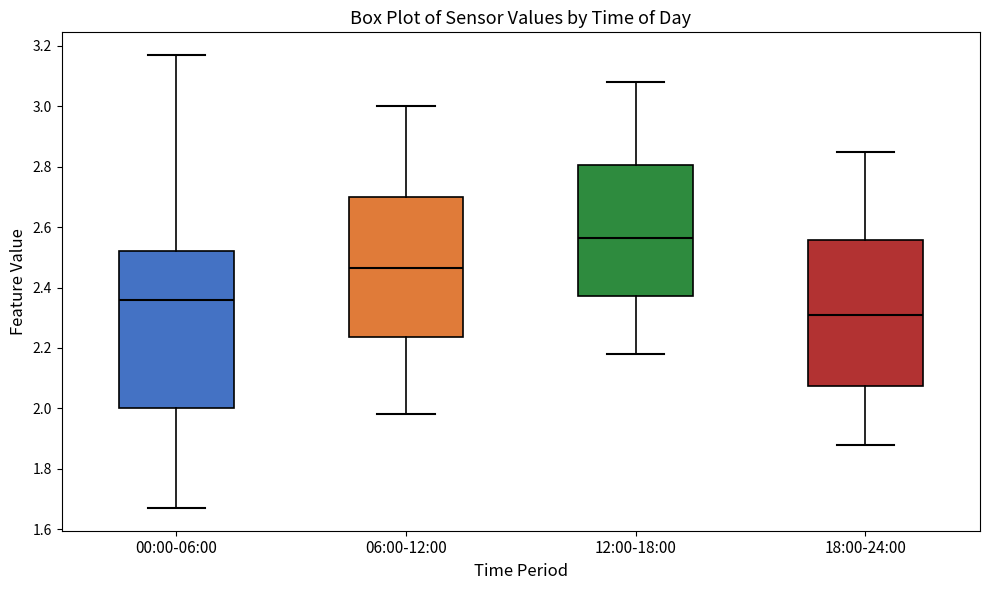

Reading left to right, read every box against the y-axis: the position of its median line, the range the box covers, and the ends of its whiskers. The values are not printed on the chart, so give them approximately, as read against the axis.

00:00-06:00: median 2.36, box 2.00 to 2.52, whiskers 1.68 to 3.18
06:00-12:00: median 2.46, box 2.24 to 2.70, whiskers 1.98 to 3.00
12:00-18:00: median 2.56, box 2.38 to 2.80, whiskers 2.18 to 3.08
18:00-24:00: median 2.32, box 2.08 to 2.56, whiskers 1.88 to 2.86